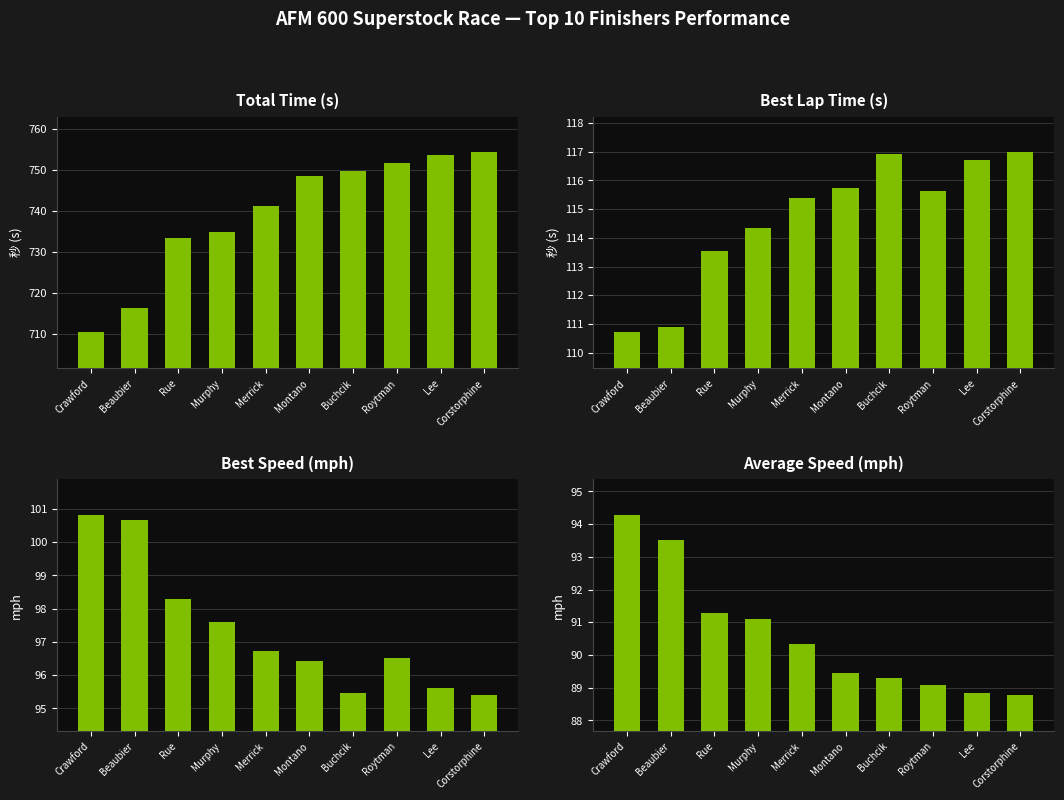

Reading right to left, list all the values displayed in this chart.

Total Time: Corstorphine=754.3	Lee=753.6	Roytman=751.6	Buchcik=749.7	Montano=748.6	Merrick=741.2	Murphy=734.9	Rue=733.4	Beaubier=716.2	Crawford=710.3
Best Lap time: Corstorphine=117.0	Lee=116.7	Roytman=115.6	Buchcik=116.9	Montano=115.7	Merrick=115.4	Murphy=114.3	Rue=113.6	Beaubier=110.9	Crawford=110.7
Best Speed: Corstorphine=95.4	Lee=95.6	Roytman=96.5	Buchcik=95.5	Montano=96.4	Merrick=96.7	Murphy=97.6	Rue=98.3	Beaubier=100.7	Crawford=100.8
Average Speed: Corstorphine=88.8	Lee=88.9	Roytman=89.1	Buchcik=89.3	Montano=89.5	Merrick=90.3	Murphy=91.1	Rue=91.3	Beaubier=93.5	Crawford=94.3